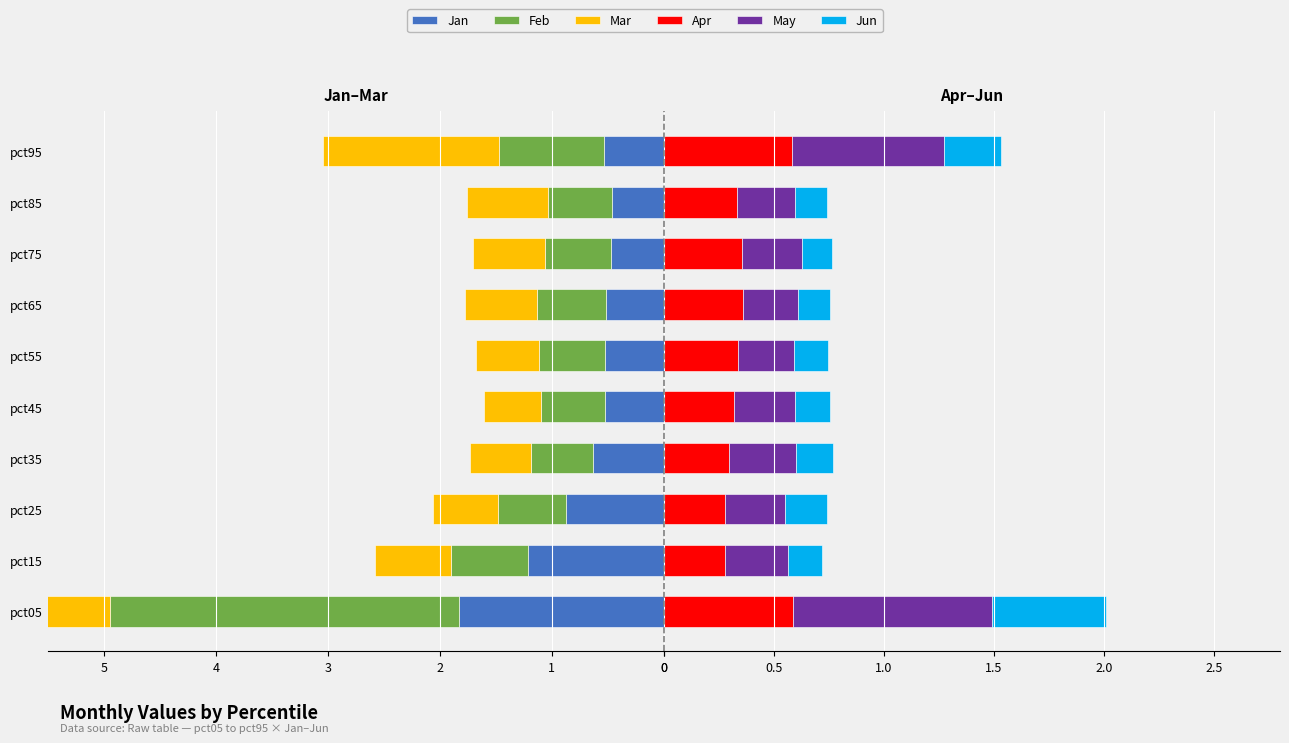

How many bars are there in each group?

6